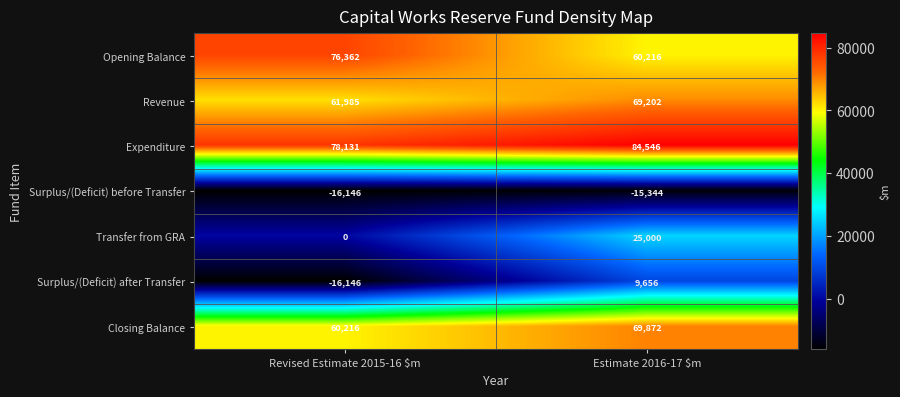

Rank the series at Estimate 2016-17 $m from lowest to highest value.

Surplus/(Deficit) before Transfer, Surplus/(Deficit) after Transfer, Transfer from GRA, Opening Balance, Revenue, Closing Balance, Expenditure